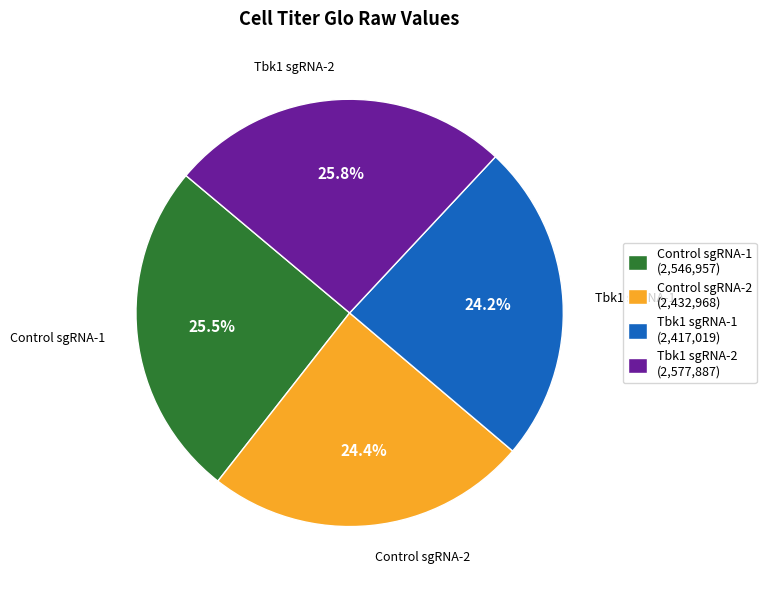

Does Control sgRNA-1 (2,546,957) represent more than half of the total?

No